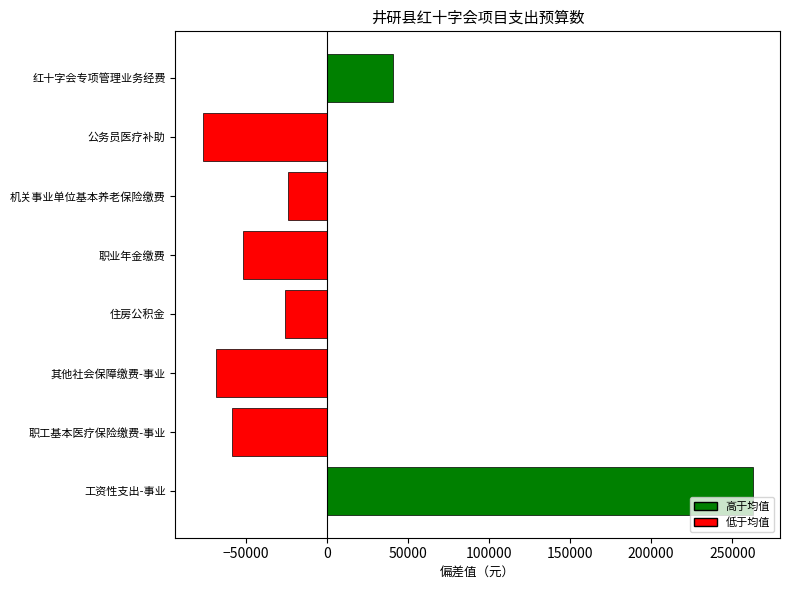

Between 公务员医疗补助 and 职工基本医疗保险缴费-事业, which is larger?

职工基本医疗保险缴费-事业